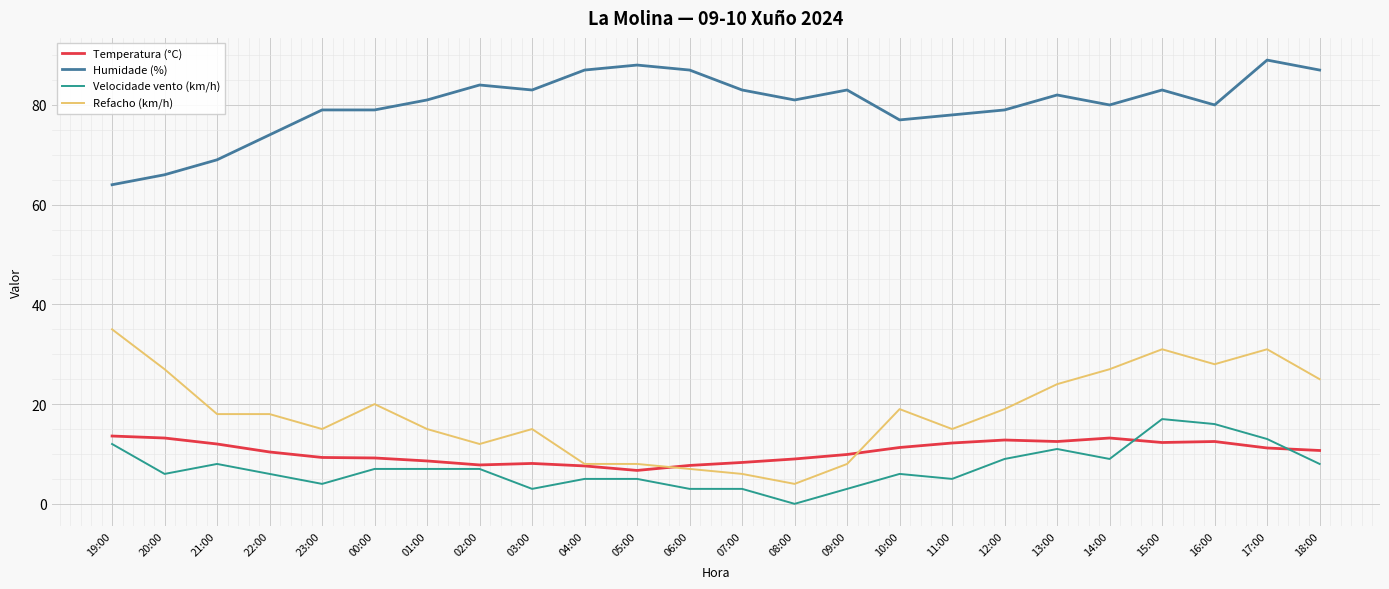

True or false: Humidade (%) and Refacho (km/h) intersect in this chart.

False